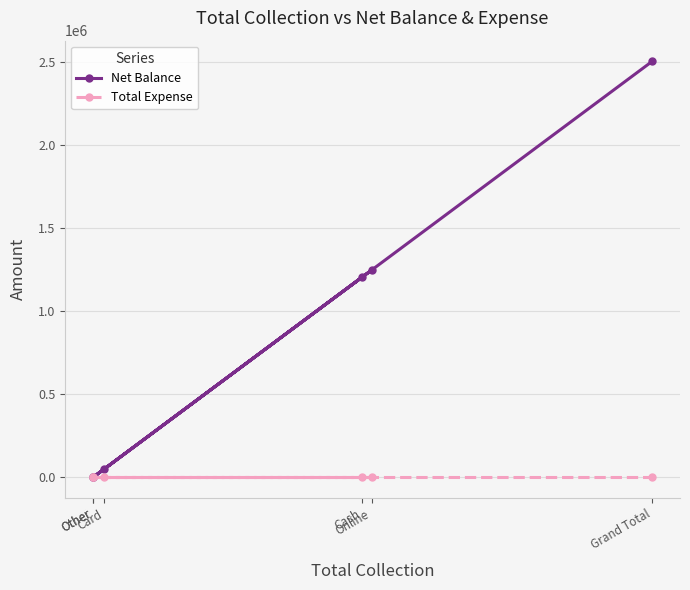

How many values in Net Balance are above zero?

4